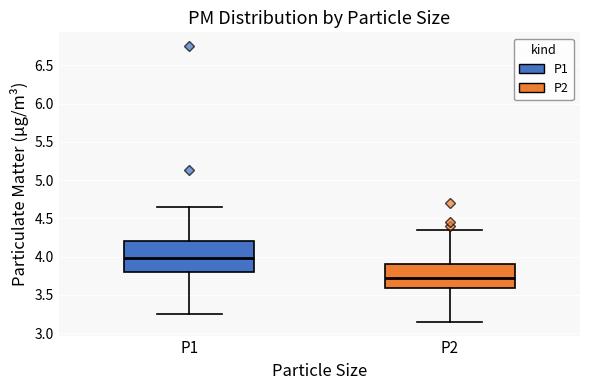

Reading left to right, read every box against the y-axis: the position of its median line, the range the box covers, and the ends of its whiskers. The values are not printed on the chart, so give them approximately, as read against the axis.

P1: median 4.00, box 3.80 to 4.20, whiskers 3.25 to 4.65
P2: median 3.70, box 3.60 to 3.90, whiskers 3.15 to 4.35